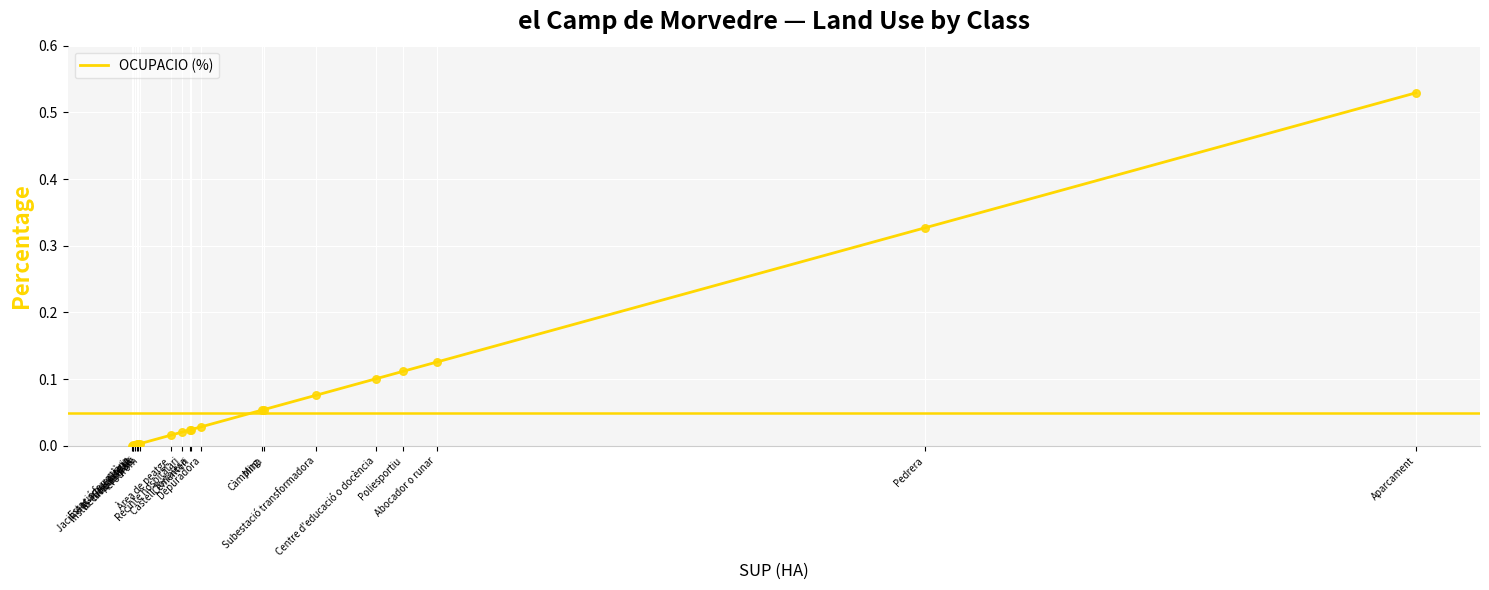

What is the change in value from Àrea de peatge to Aparcament?

+0.5